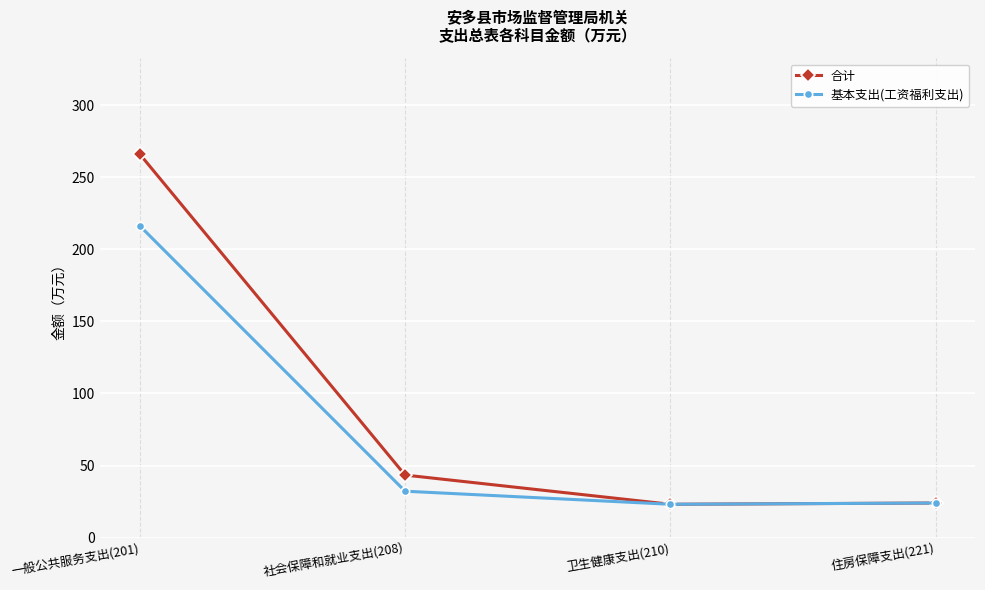

Which series has the widest spread of values?

合计